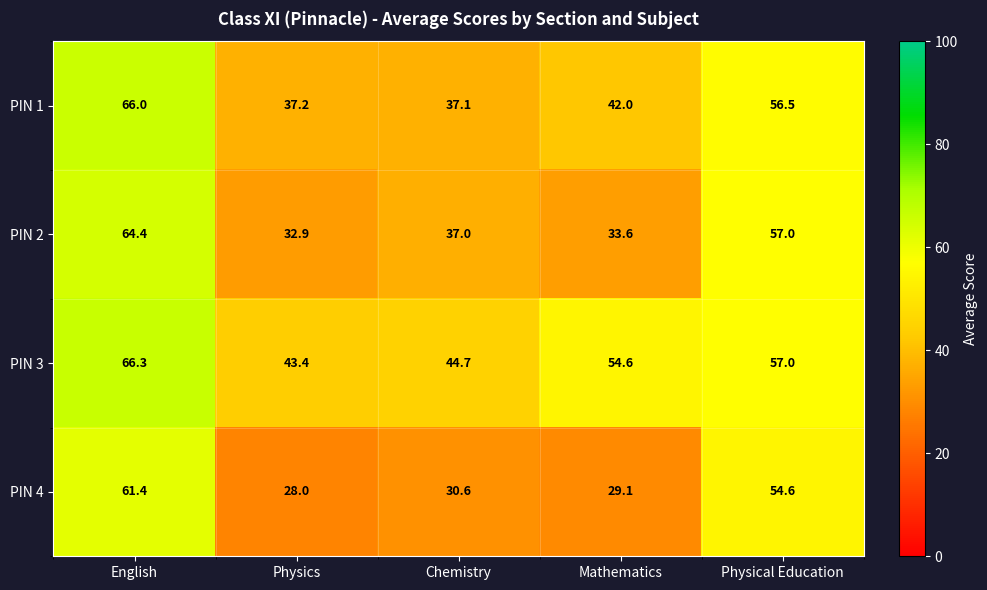

At English, list the series in order from largest to smallest.

PIN 3, PIN 1, PIN 2, PIN 4